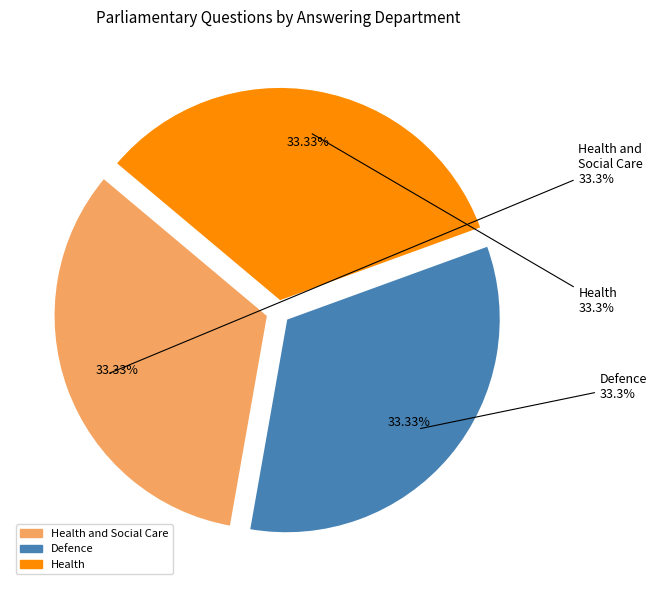

Is Health the majority of the pie?

No